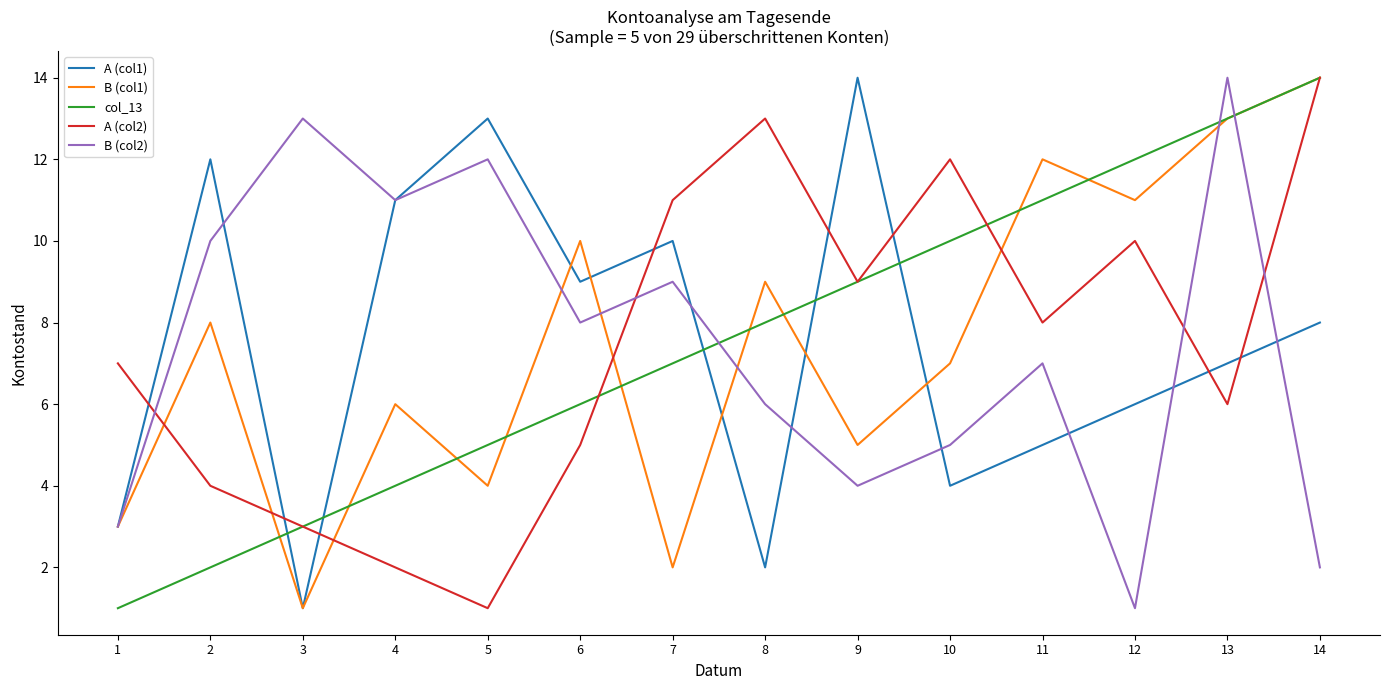

How many distinct data groups are displayed?

5